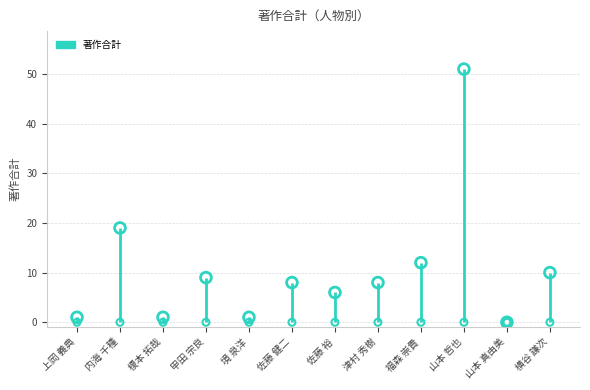

What is the change in value from 内海 千種 to 佐藤 裕?

-13